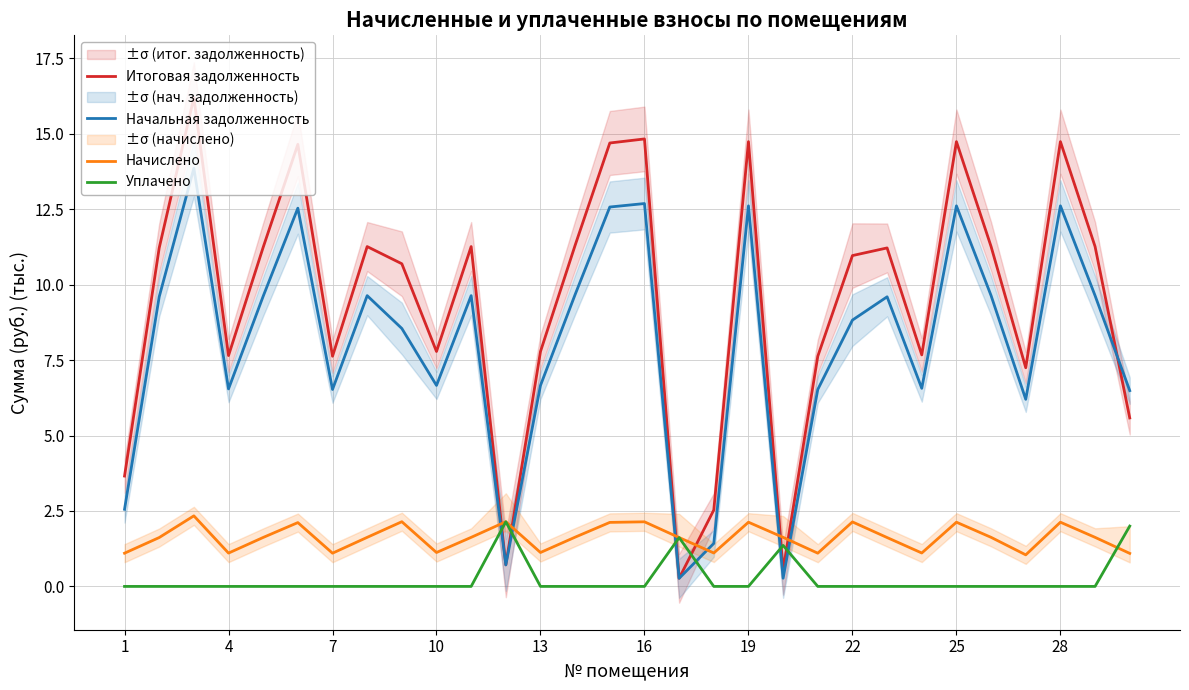

What is the average value of the Уплачено series?

0.2